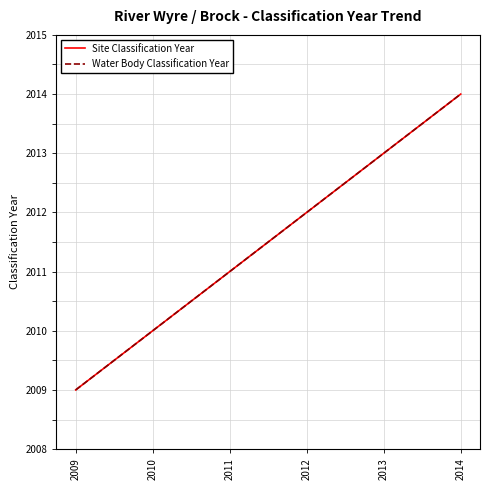

Does the chart have visible grid lines?

Yes